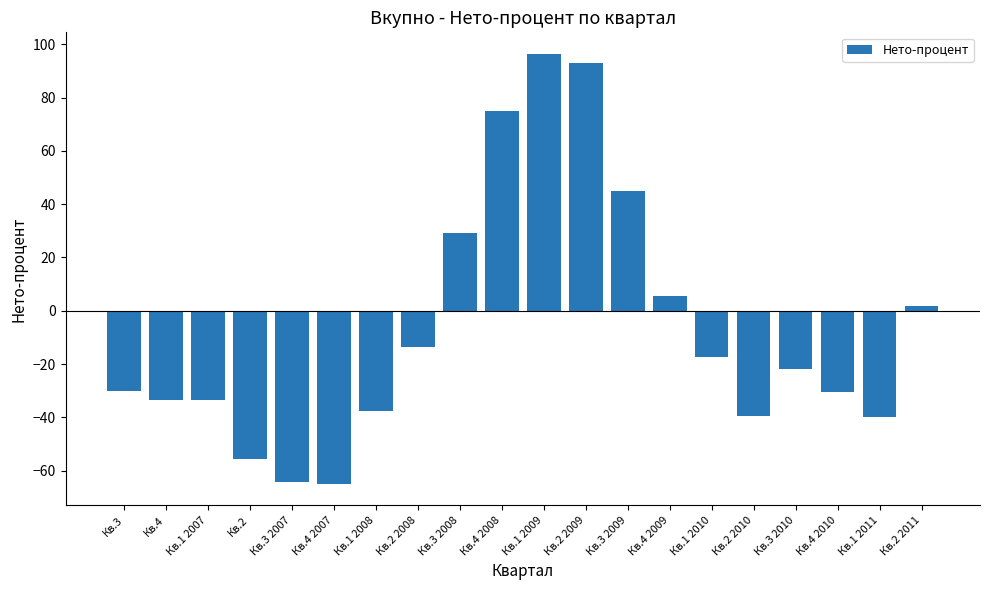

What is the label of the 7th bar from the left?

Кв.1 2008